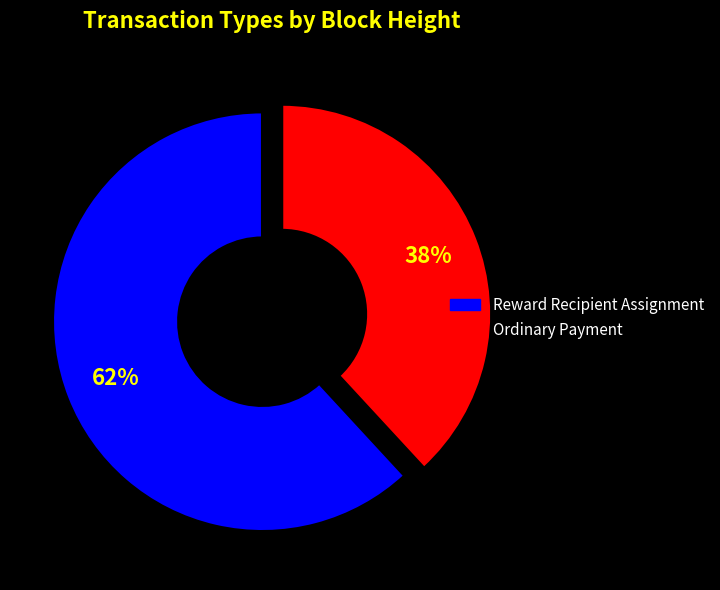

To the nearest percent, what is the average slice percentage?

50%